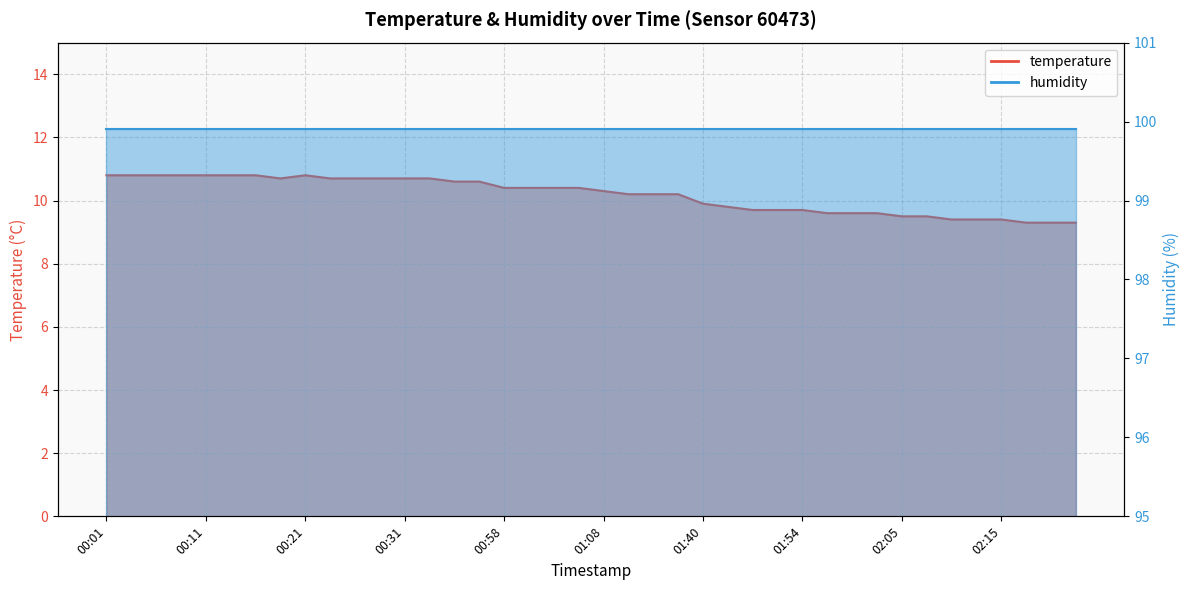

Which label corresponds to the smallest value in the chart?

02:18